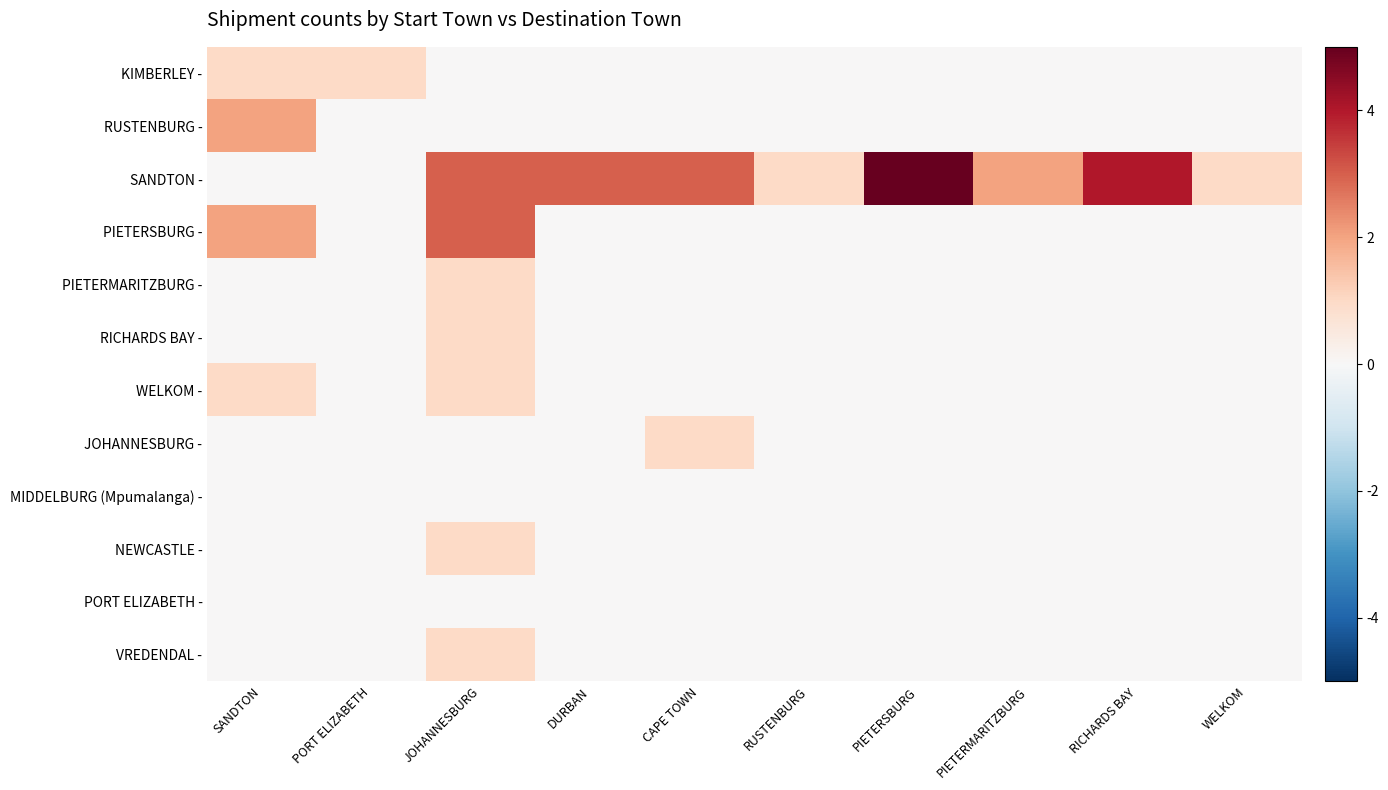

How many distinct data groups are displayed?

12